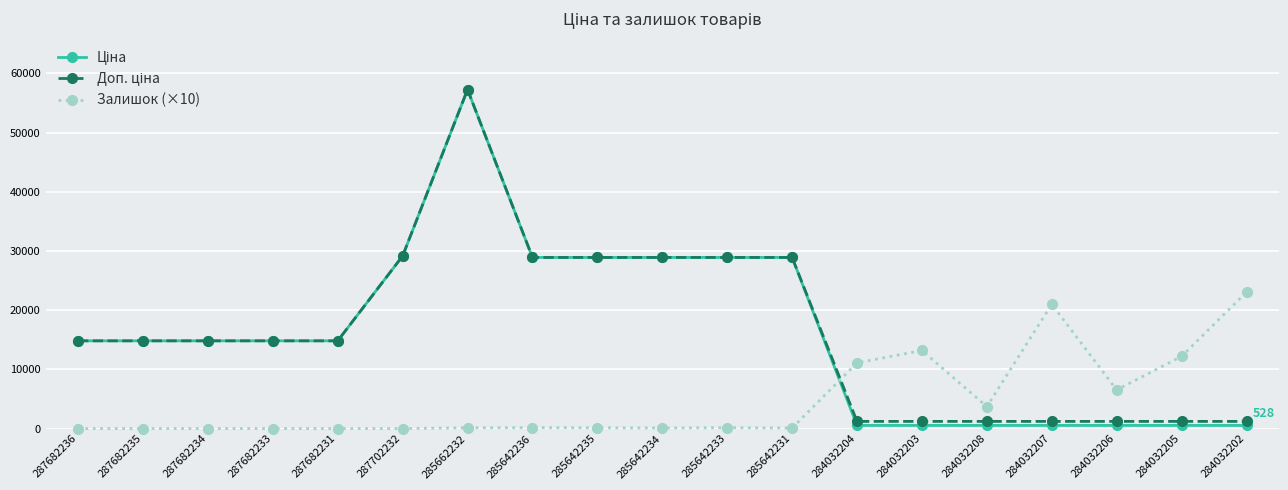

At how many categories does at least one series exceed 25449?

7